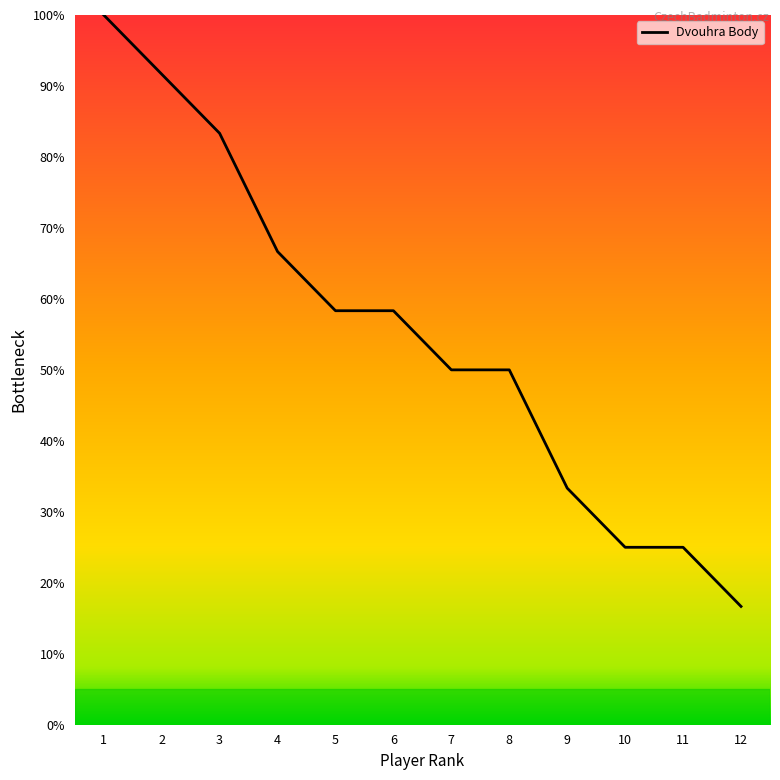

Does the chart display data point markers on the line(s)?

No